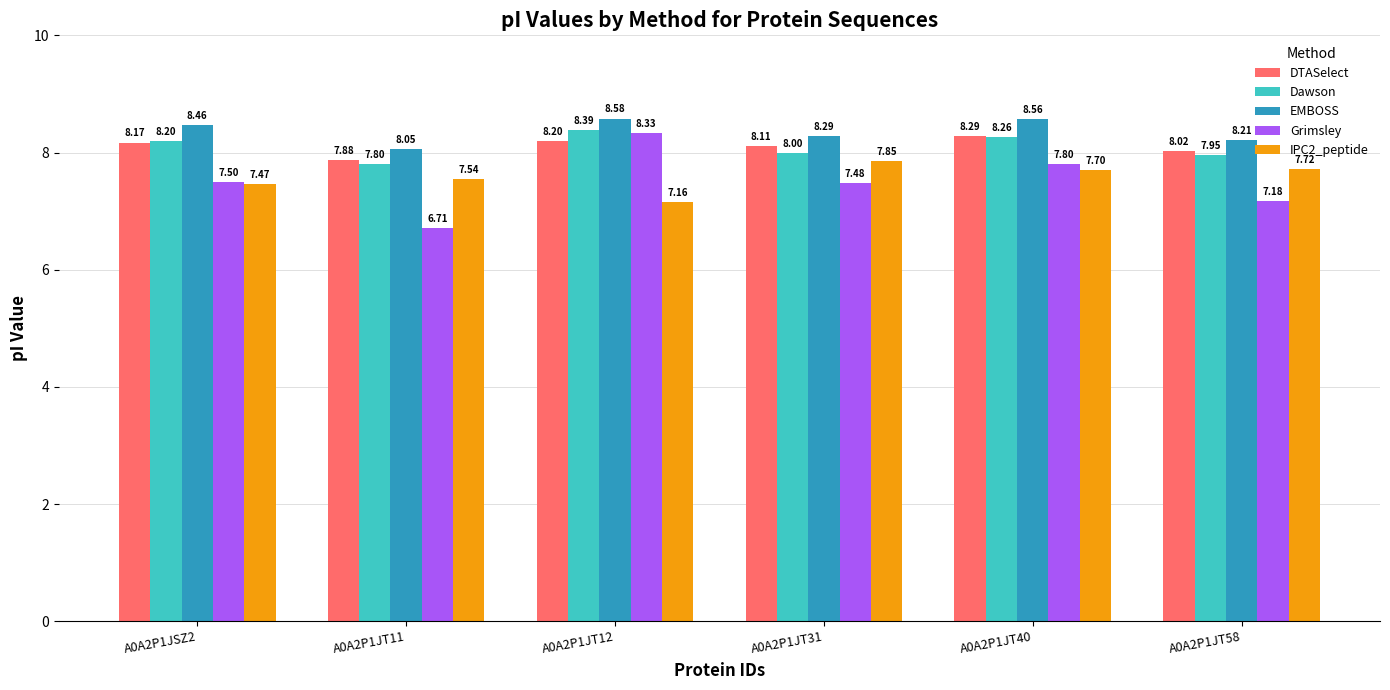

At how many categories does at least one series exceed 7?

6